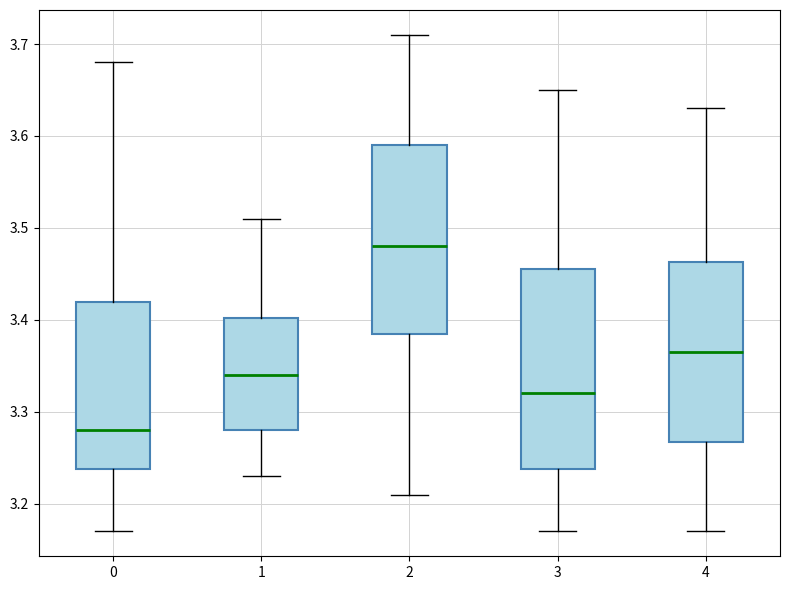

Comparing the boxes themselves (not the whiskers), which one is the tallest?

3